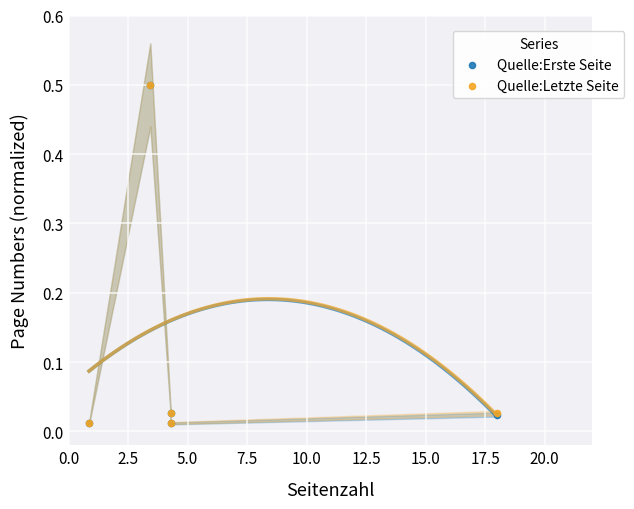

Which series contains the lowest Y value?

Quelle:Erste Seite